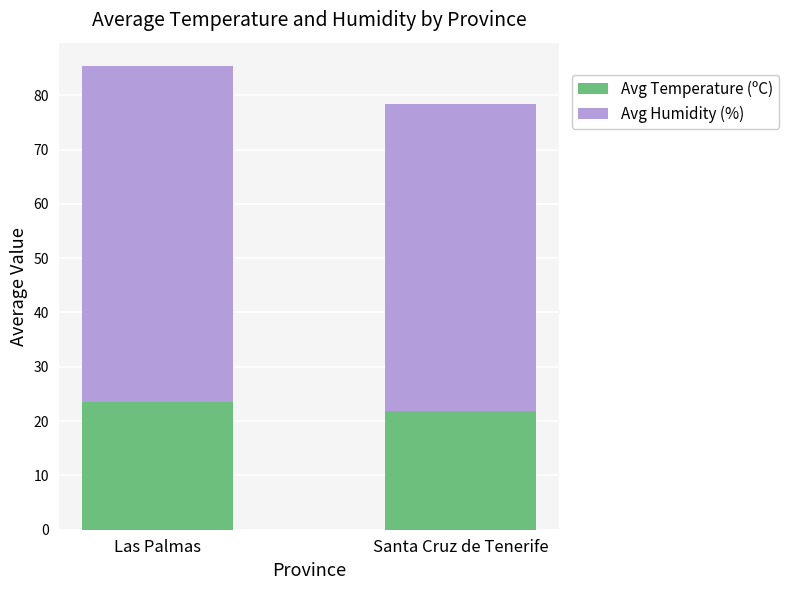

Is it true that Avg Temperature (ºC) equals 21.9 at Santa Cruz de Tenerife?

True